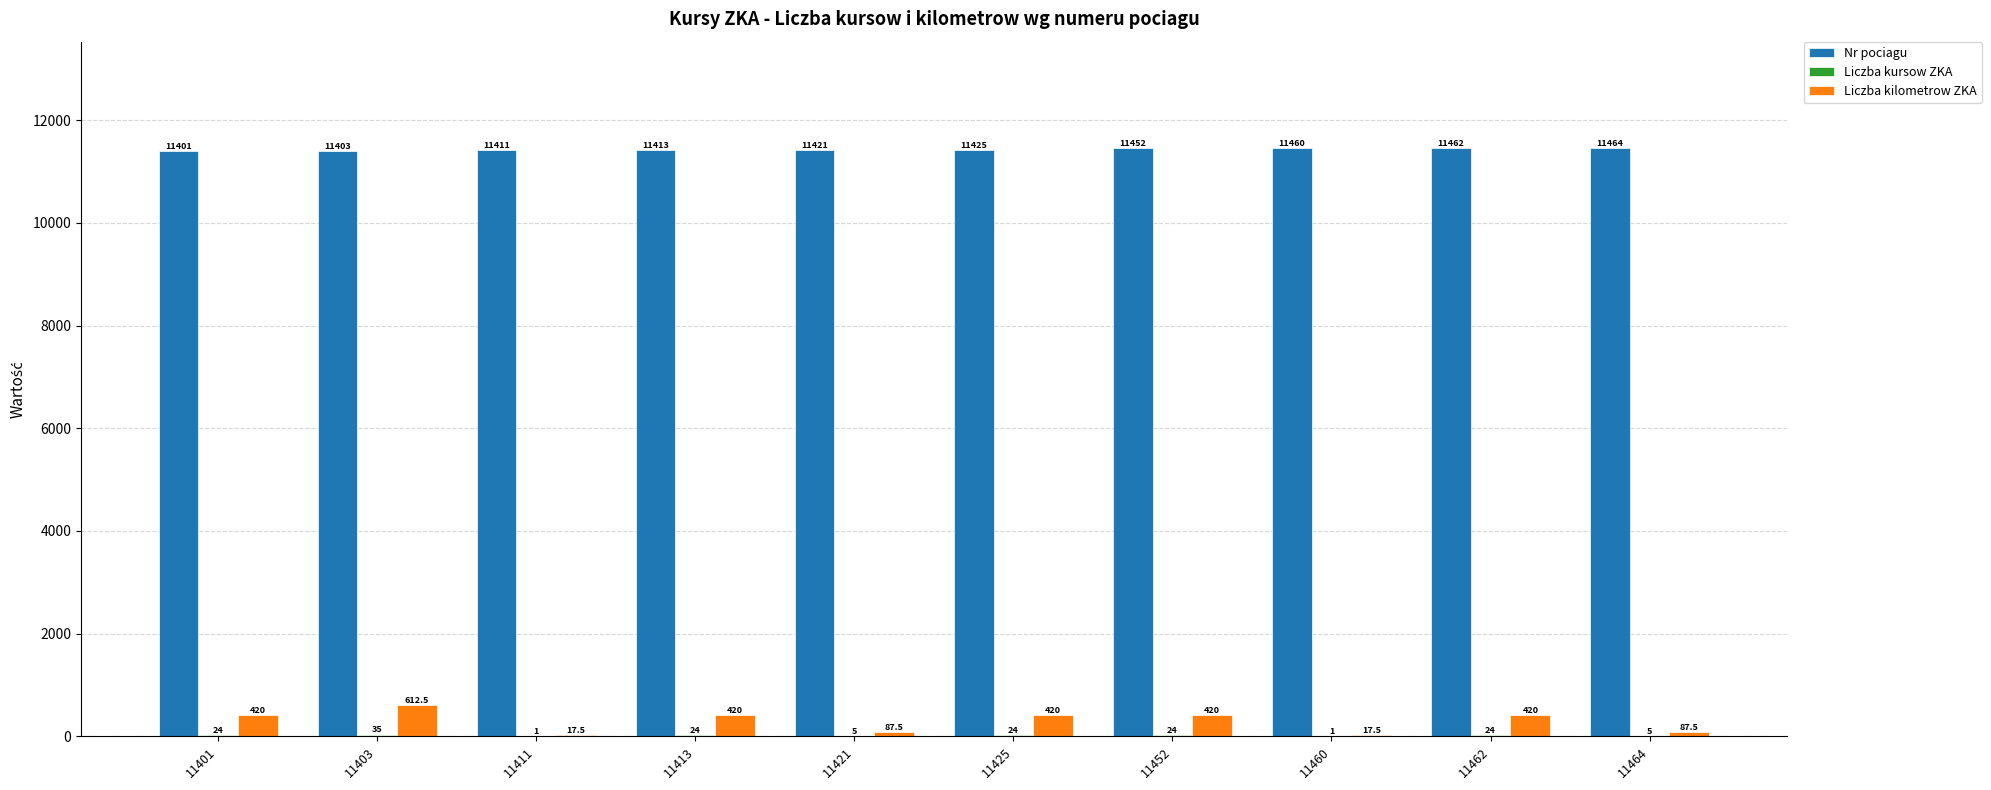

What is the greatest value displayed?

11464.0